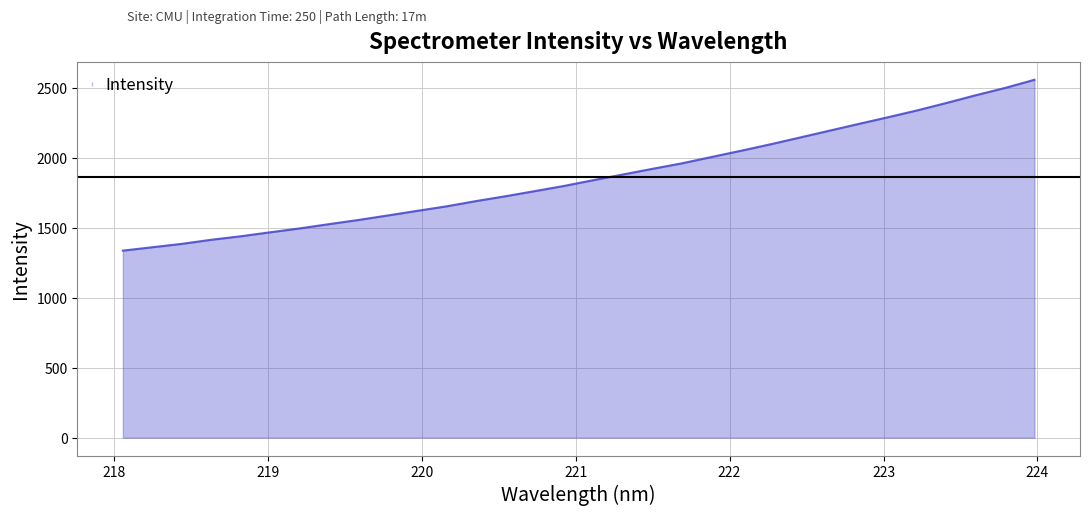

What is the smallest value displayed?

1335.6